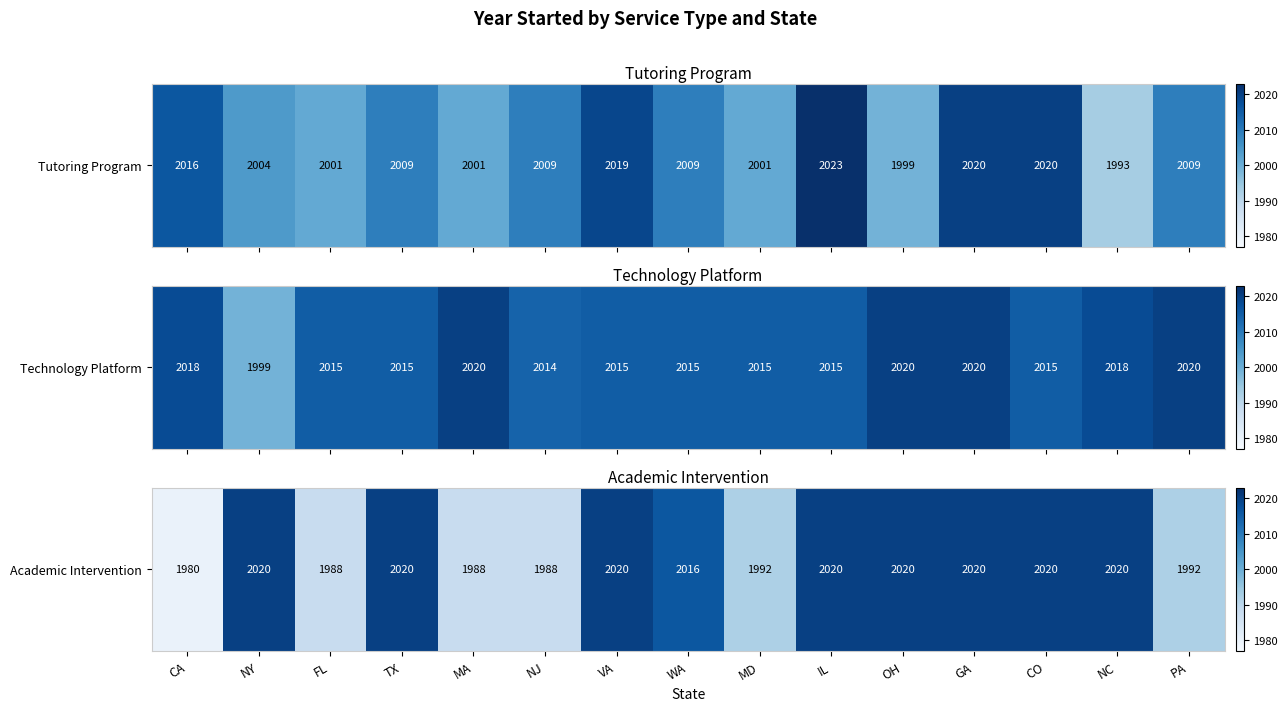

Approximately how many times larger is the value at PA compared to CA?

1.0